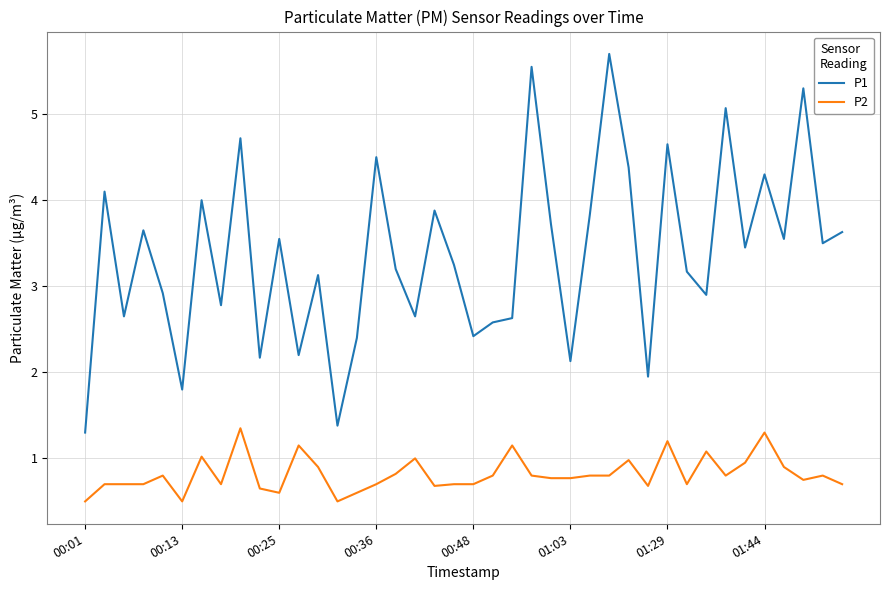

What is the lowest value of the P2 series?

0.5